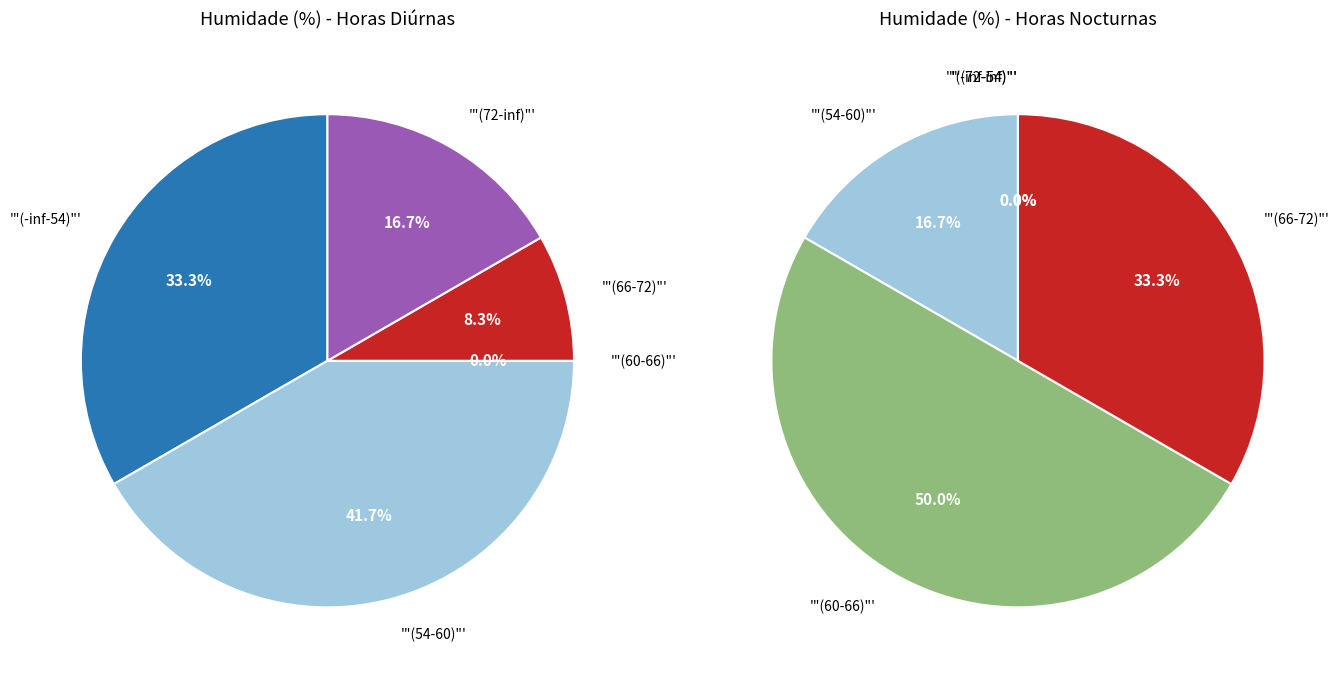

Is it true that 10:00 is 1% of the pie?

False